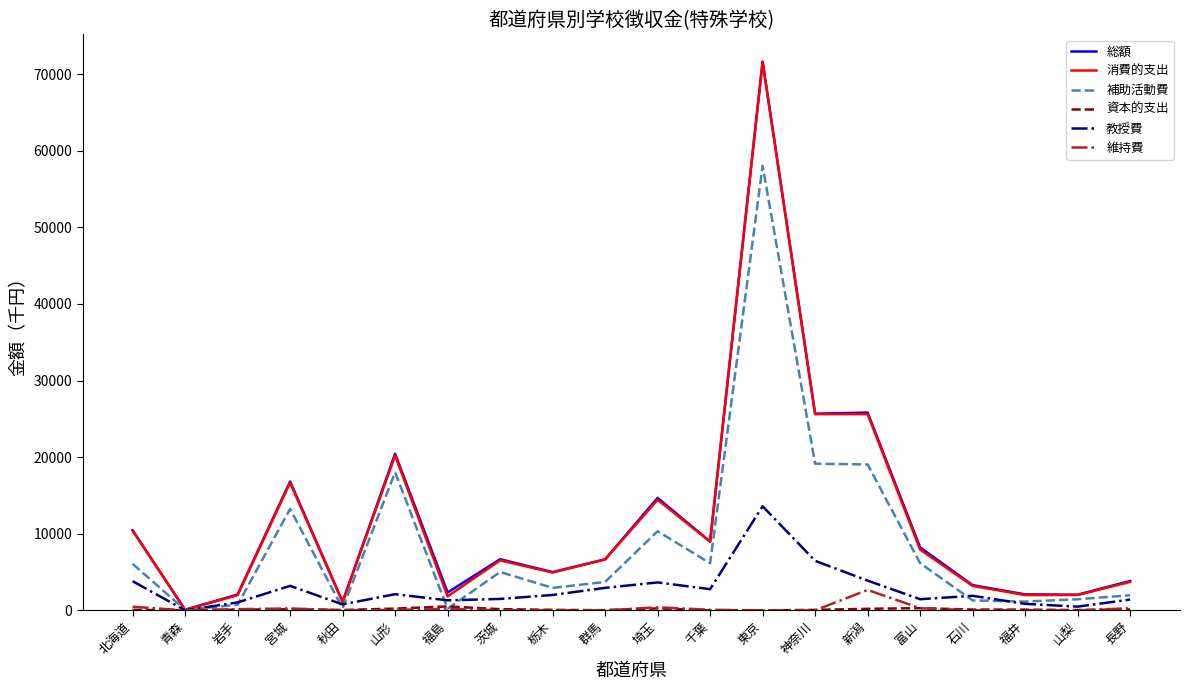

The 教授費 series shows 3878 at 新潟. True or false?

True